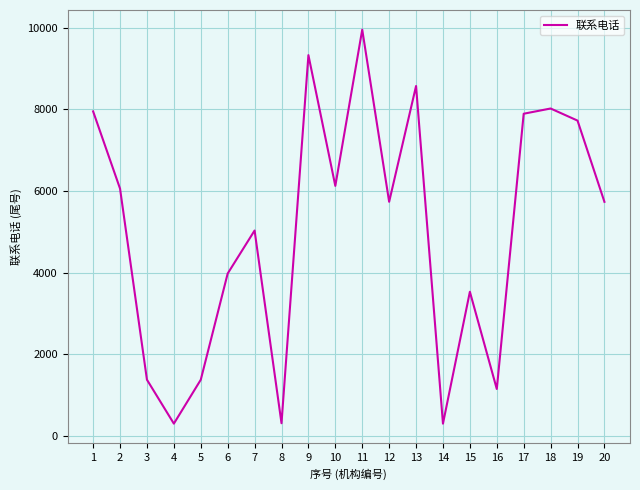

What is the difference between the maximum and minimum values?

9643